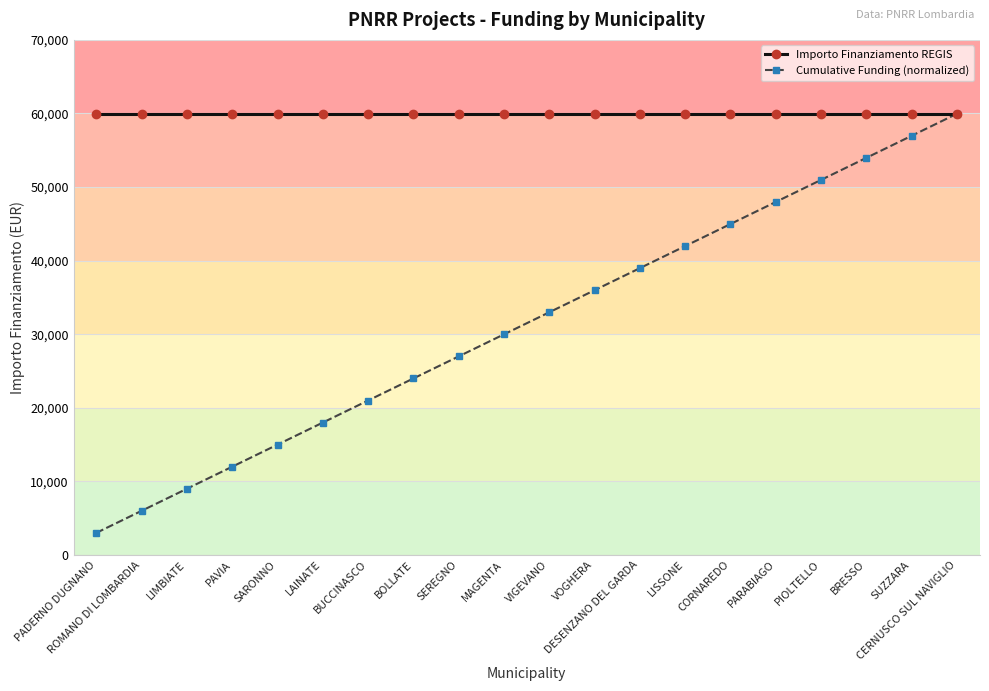

At how many categories does at least one series exceed 20782?

20